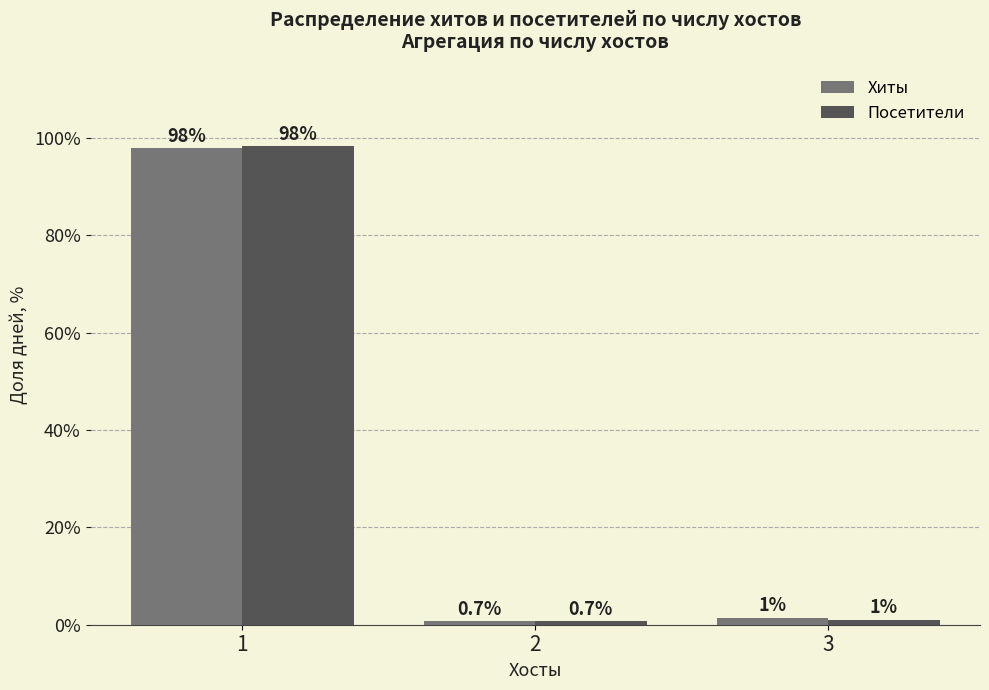

Which series has the largest range (max minus min)?

Посетители